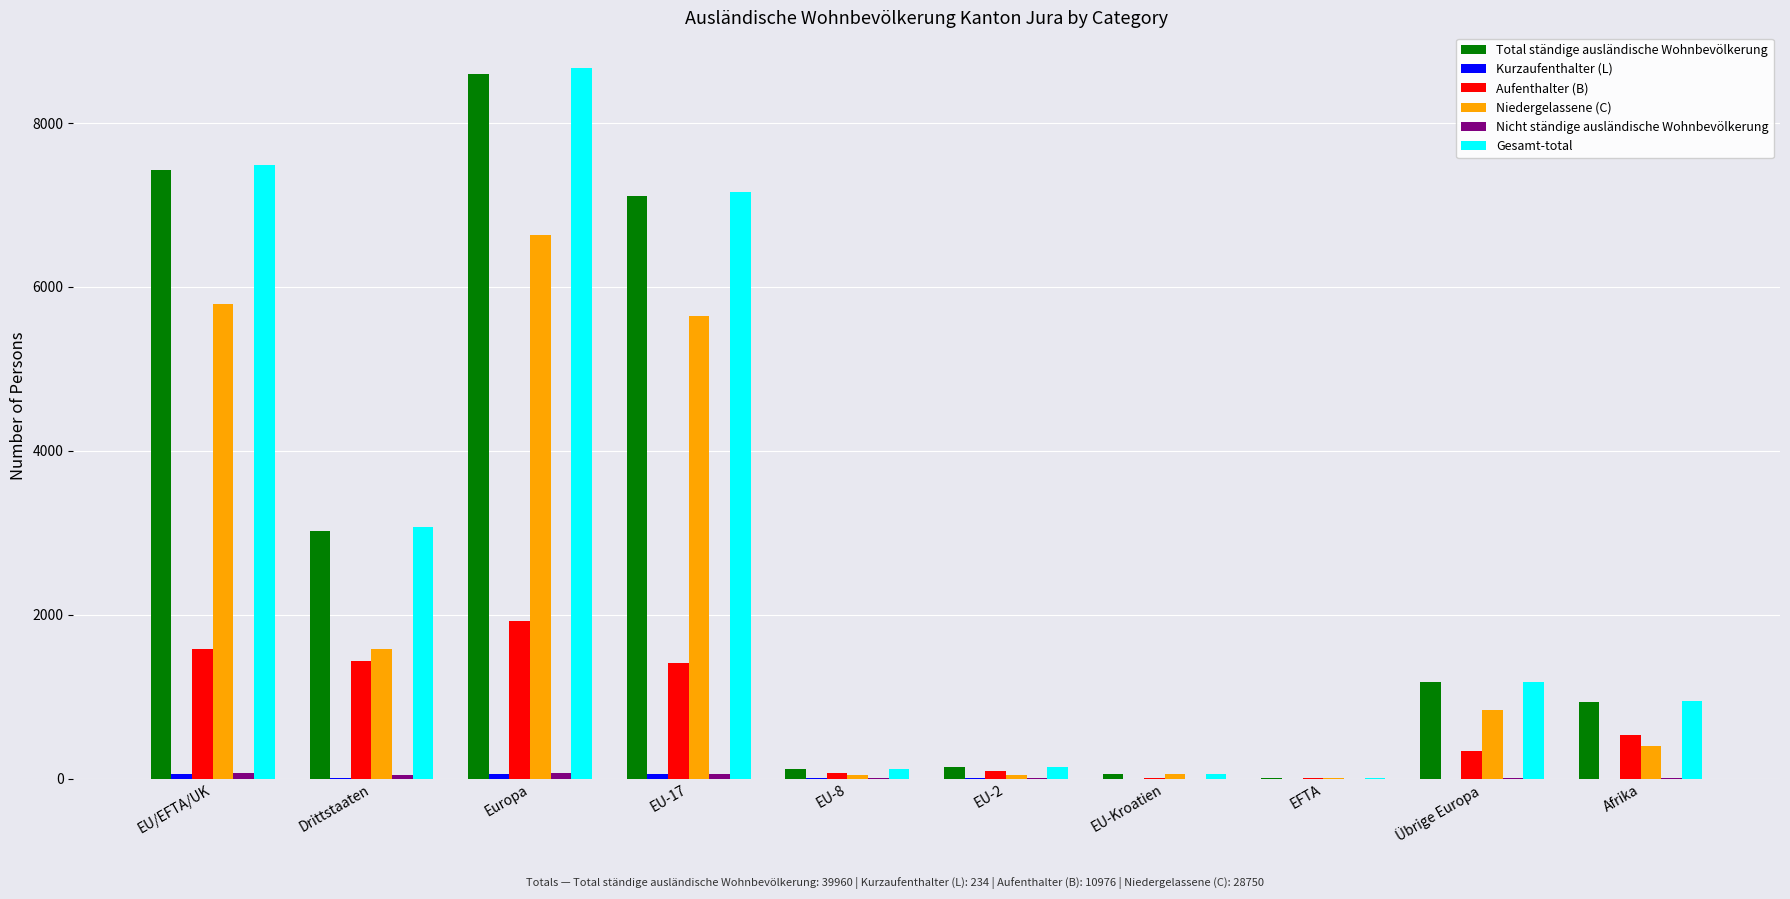

Which series changed the most between EU/EFTA/UK and Drittstaaten?

Gesamt-total